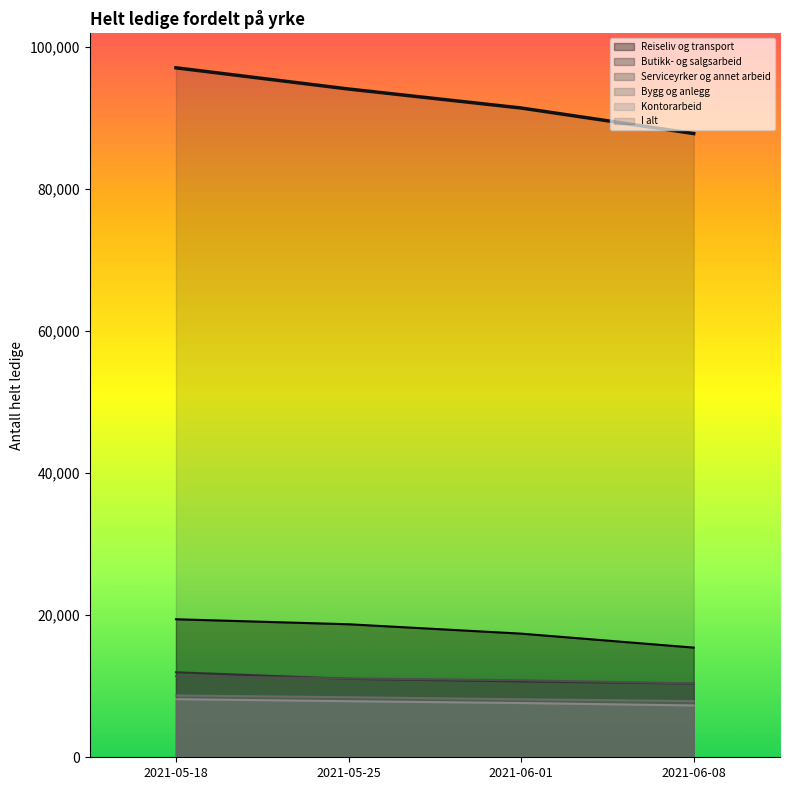

The Kontorarbeid series shows 8183 at 2021-05-18. True or false?

True